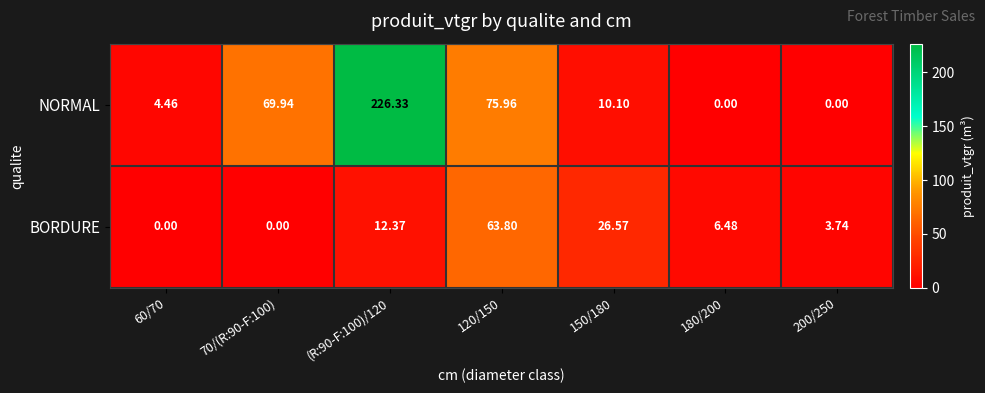

Which series has the widest spread of values?

NORMAL